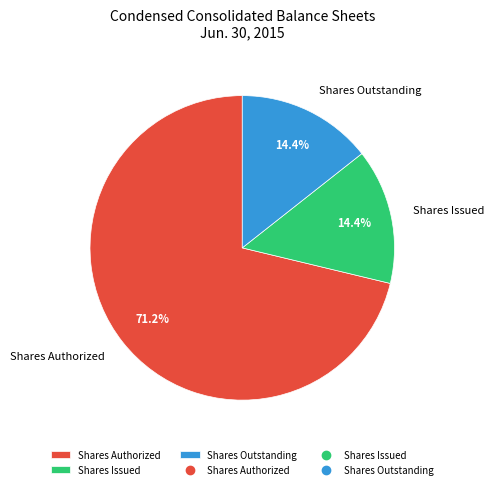

Between Shares Authorized and Shares Outstanding, which is larger?

Shares Authorized